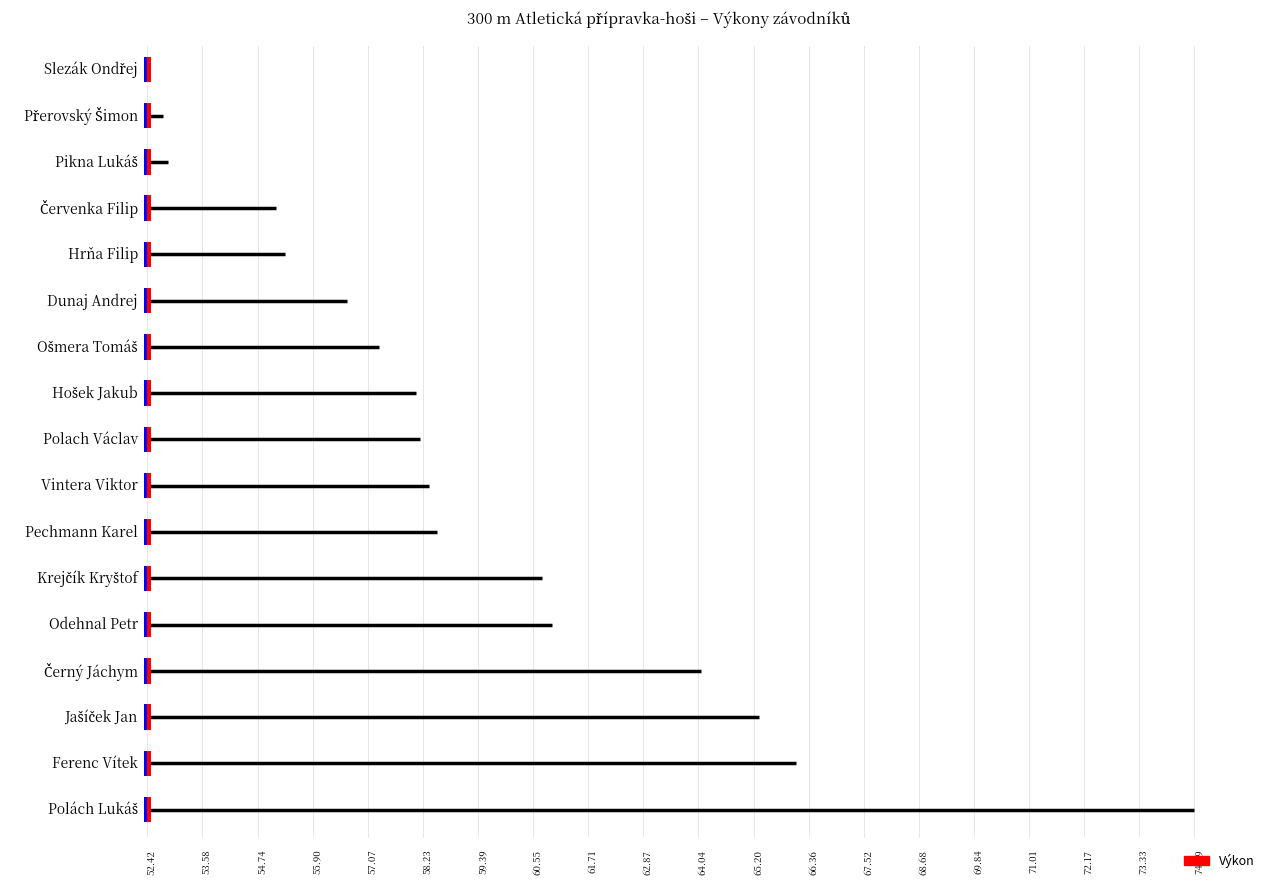

What is the value of the 15th bar from the left?

65.3